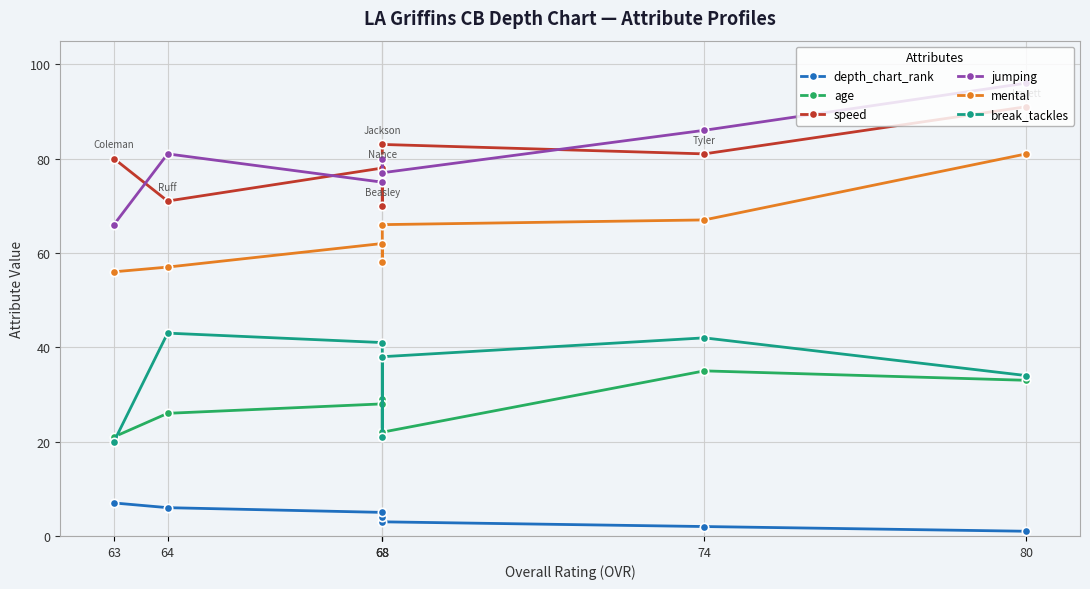

At how many categories does at least one series exceed 3?

7